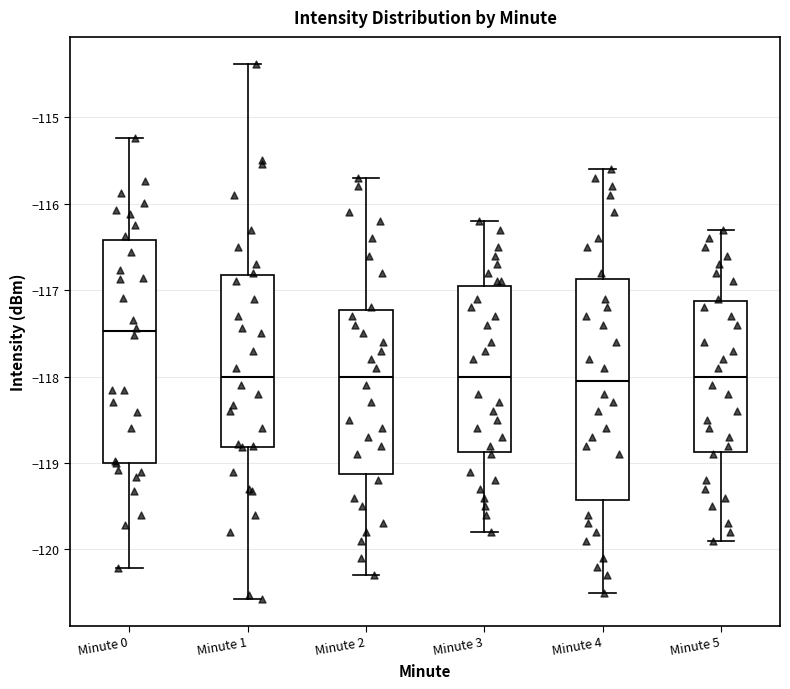

Reading left to right, transcribe this box plot: for each box, give where its median line is, the range the box spans, and where its two whiskers end, as read against the y-axis. The values are not printed on the chart, so give them approximately, as read against the axis.

Minute 0: median -117.5, box -119.0 to -116.4, whiskers -120.2 to -115.2
Minute 1: median -118.0, box -118.8 to -116.8, whiskers -120.6 to -114.4
Minute 2: median -118.0, box -119.1 to -117.2, whiskers -120.3 to -115.7
Minute 3: median -118.0, box -118.9 to -116.9, whiskers -119.8 to -116.2
Minute 4: median -118.0, box -119.4 to -116.9, whiskers -120.5 to -115.6
Minute 5: median -118.0, box -118.9 to -117.1, whiskers -119.9 to -116.3